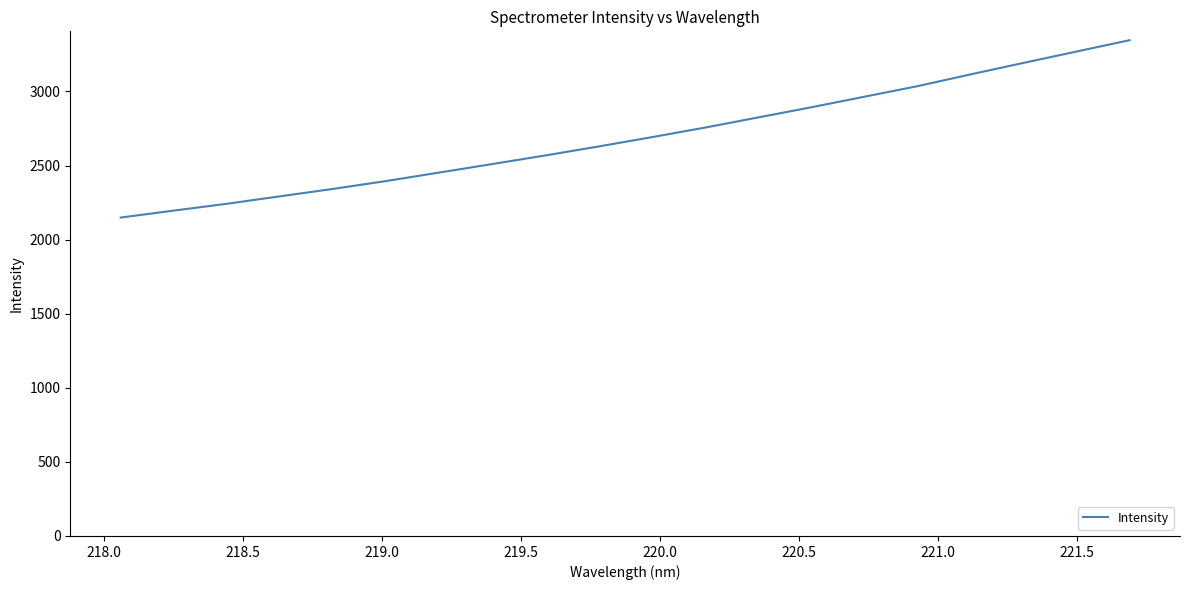

What is the greatest value displayed?

3345.9